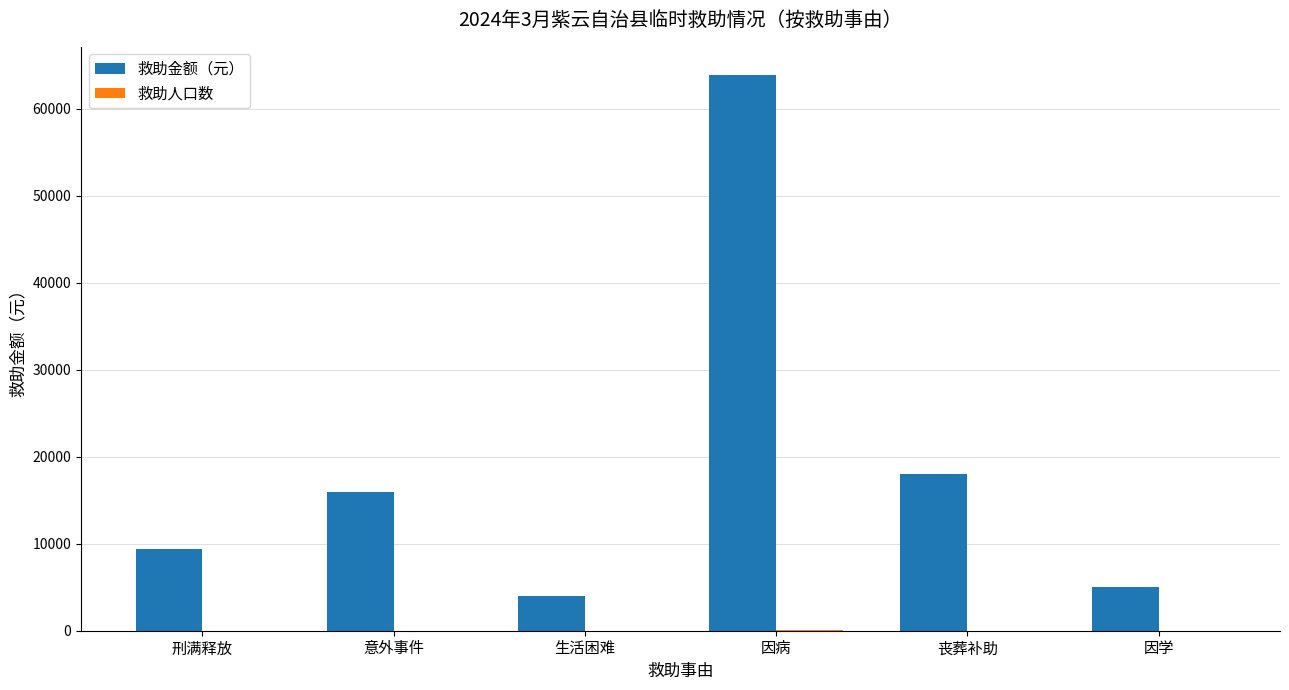

Which series has the largest total across all categories?

救助金额（元）